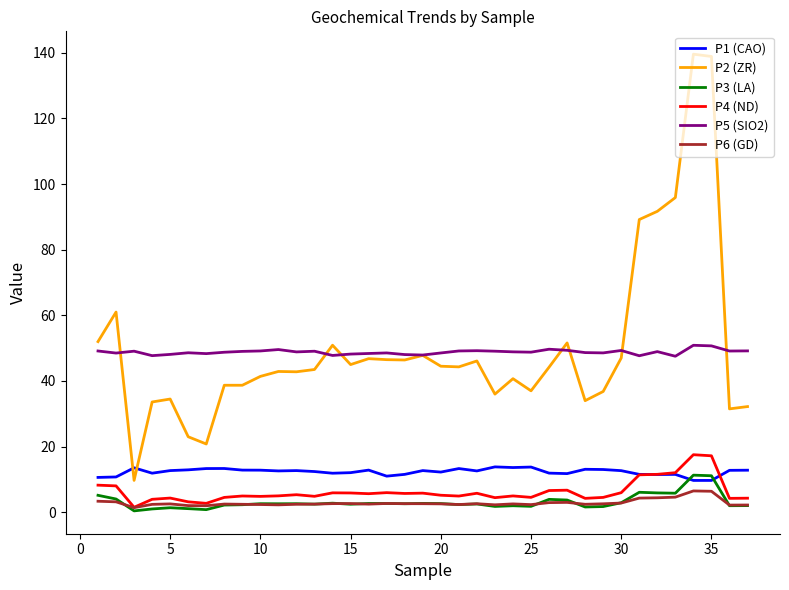

True or false: P1 (CAO) and P6 (GD) intersect in this chart.

False